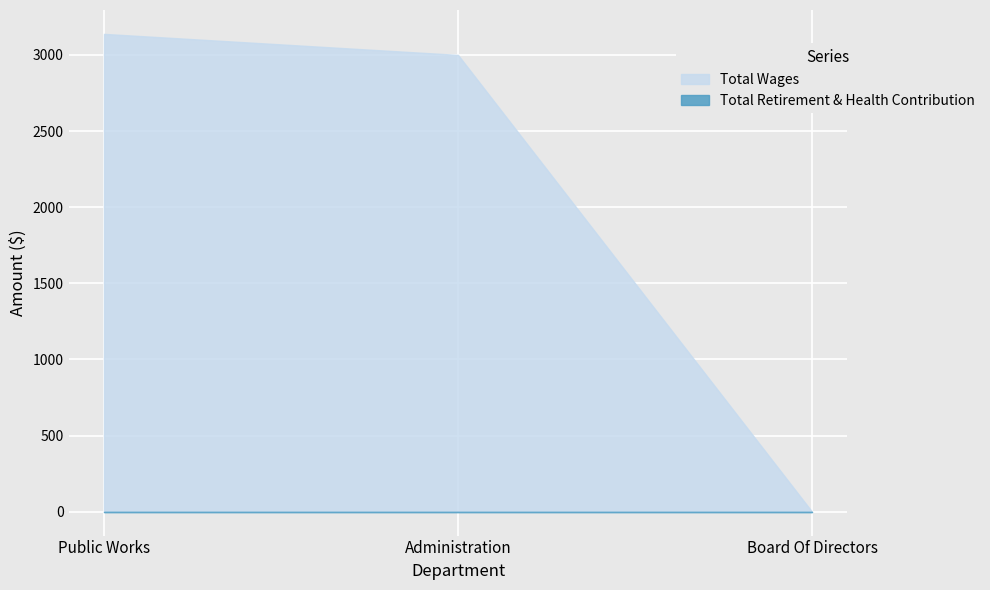

At how many categories does at least one series exceed 1978?

2